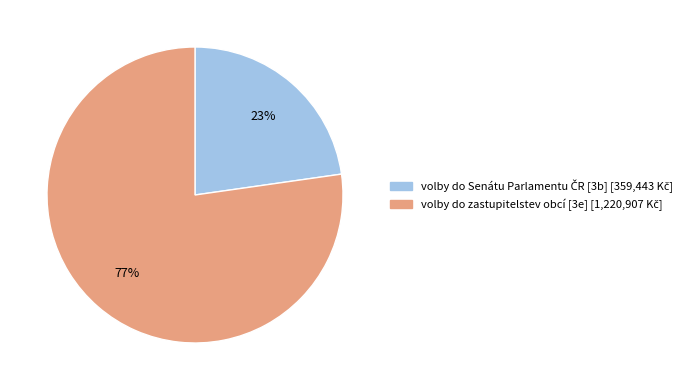

How many slices are in this pie chart?

2